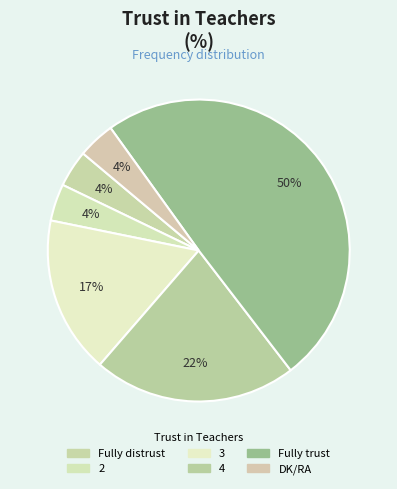

How many segments does this pie chart have?

6